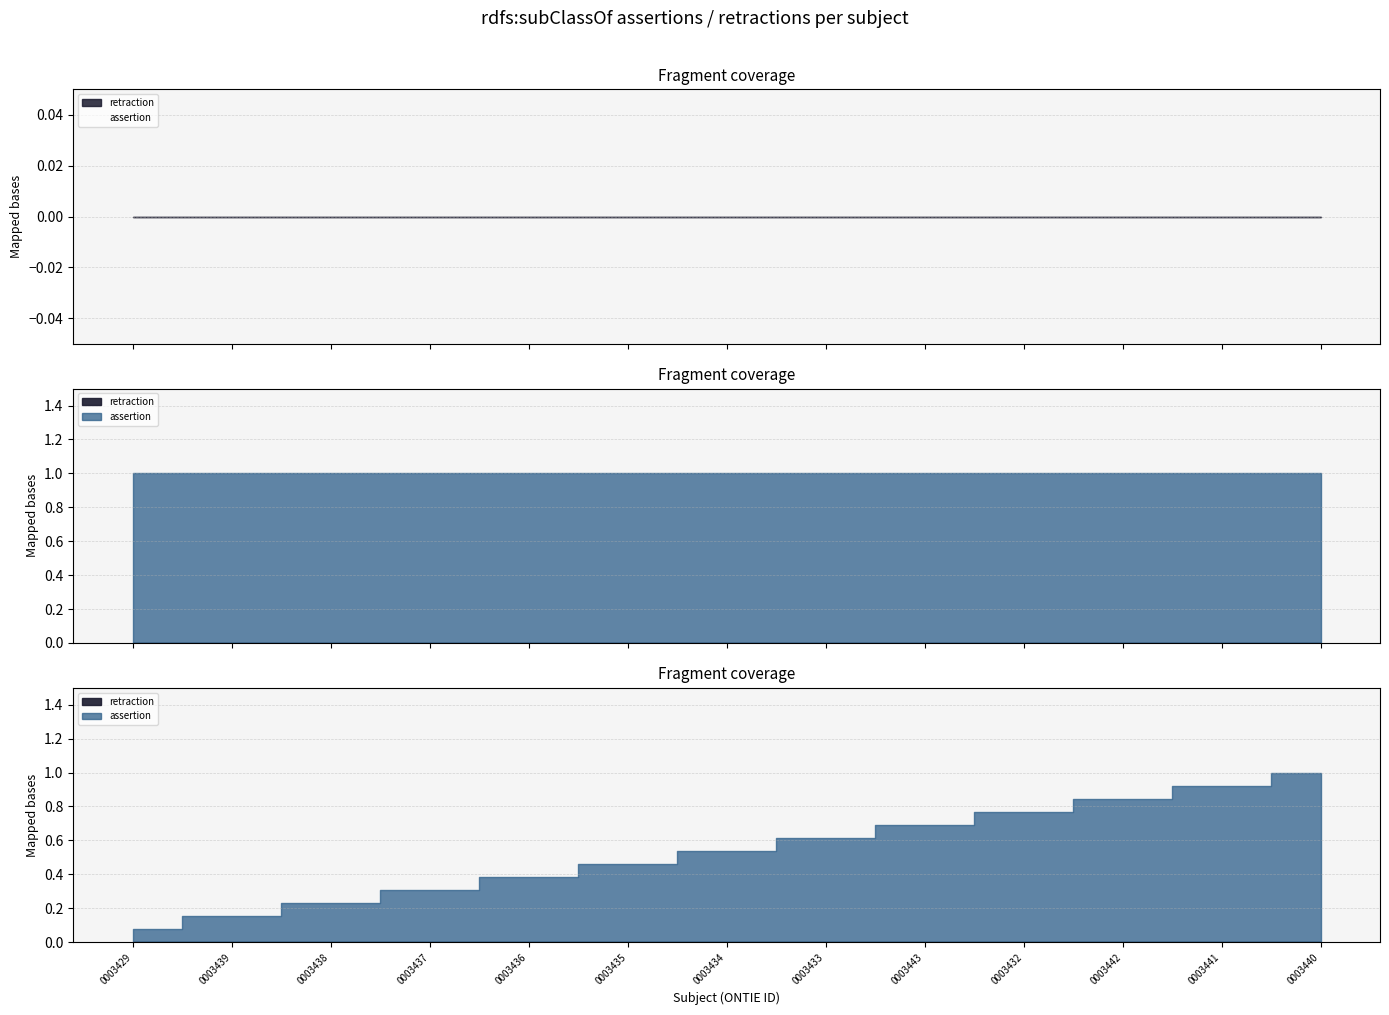

How many distinct data groups are displayed?

2